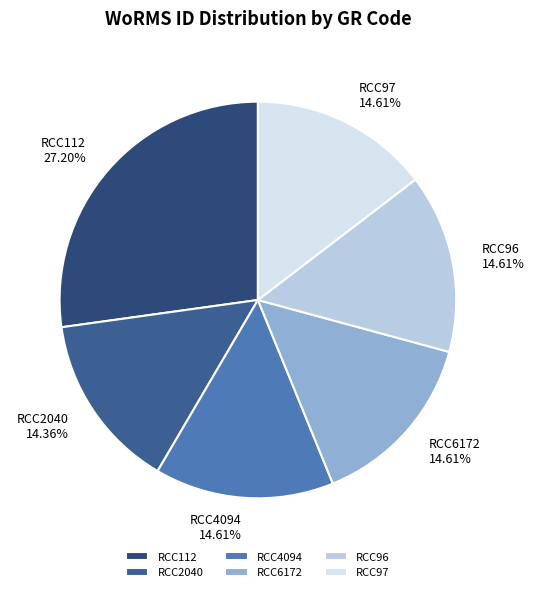

Which category has the biggest portion of the pie?

RCC112